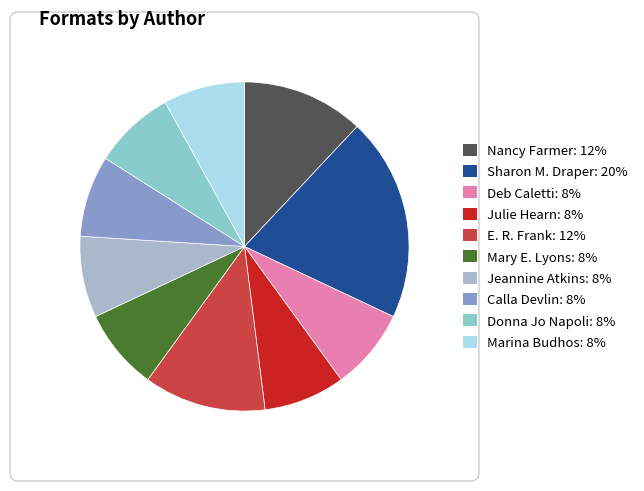

Count the number of slices in the pie.

10